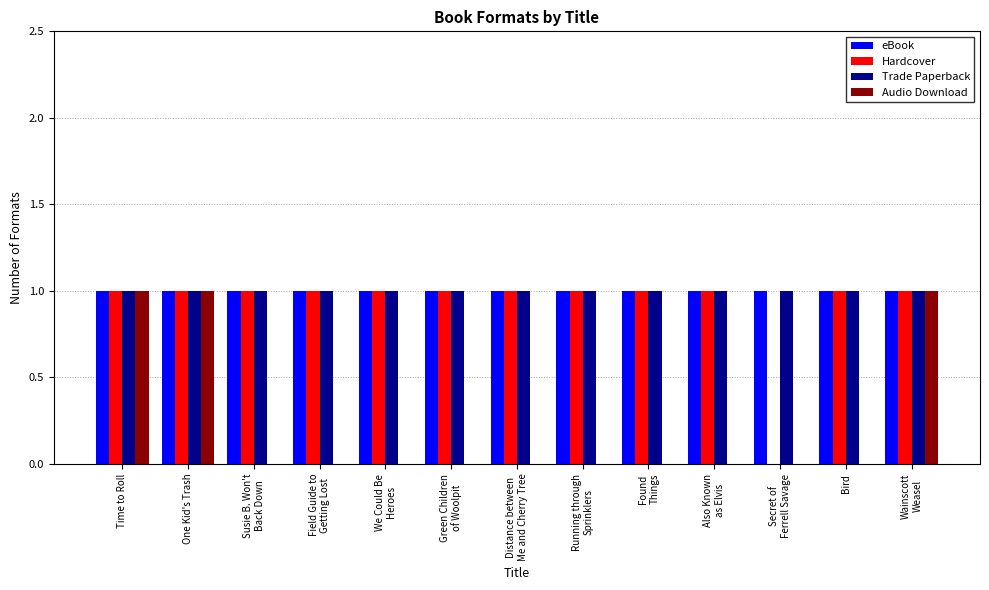

What is the sum of all Trade Paperback values?

13